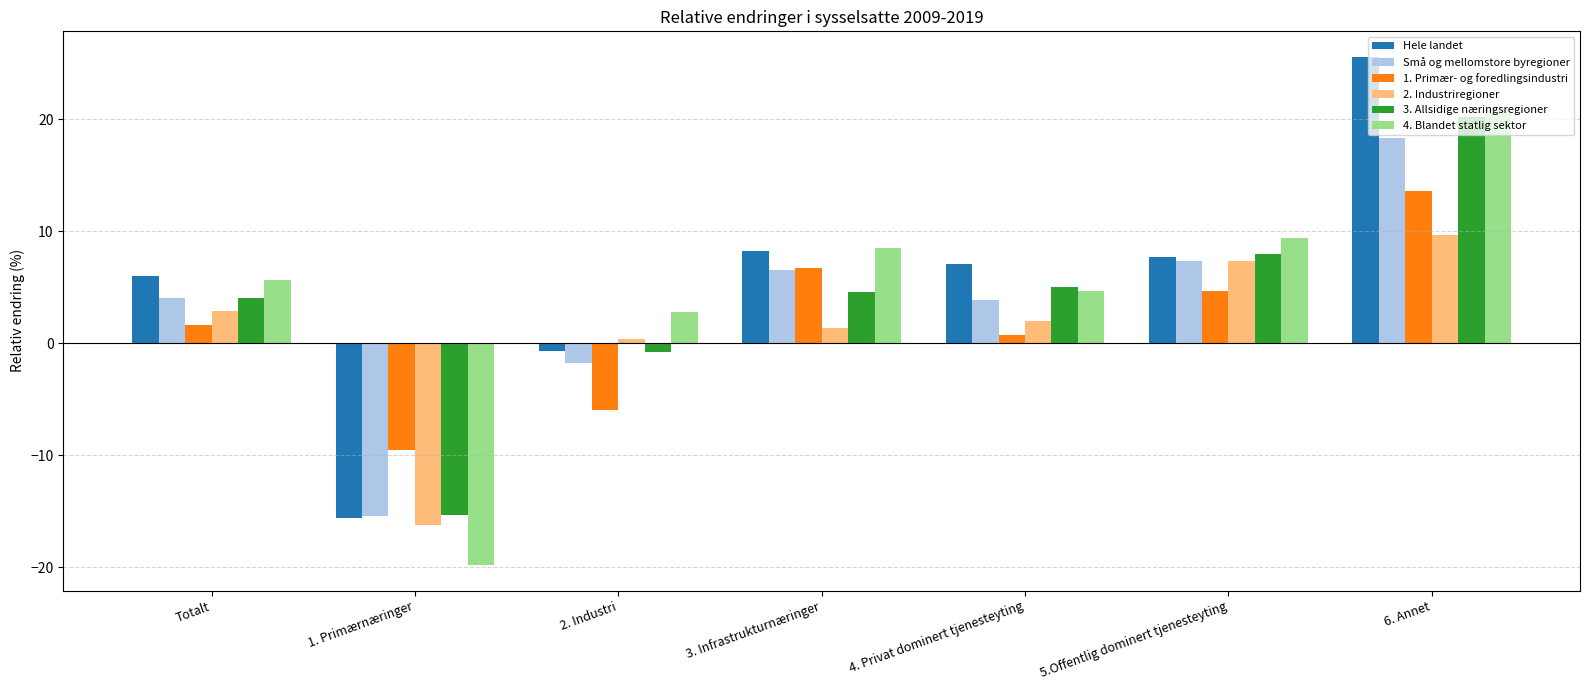

What are all the series names shown in the legend?

Hele landet, Små og mellomstore byregioner, 1. Primær- og foredlingsindustri, 2. Industriregioner, 3. Allsidige næringsregioner, 4. Blandet statlig sektor